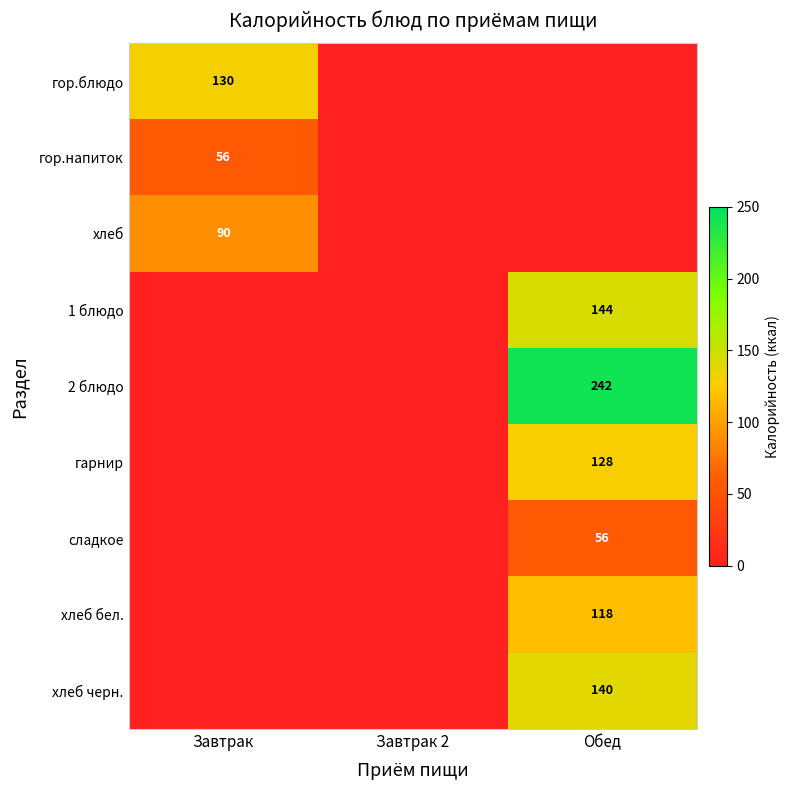

The value of хлеб бел. at Обед is 210. True or false?

False